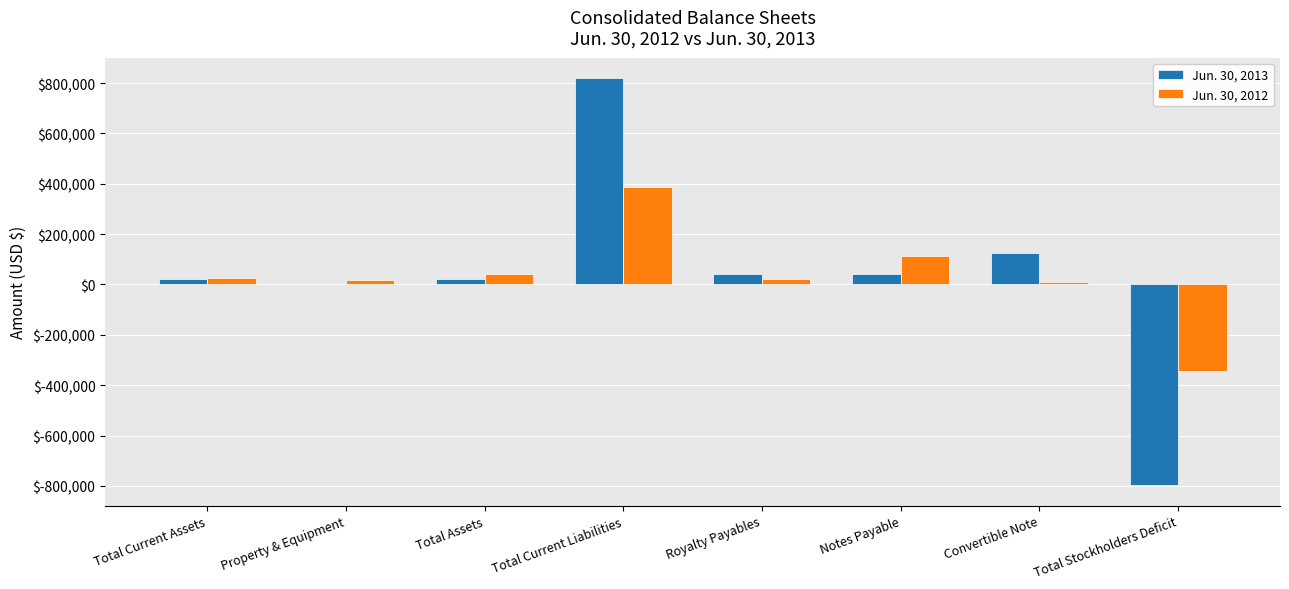

What is the greatest value displayed?

820224